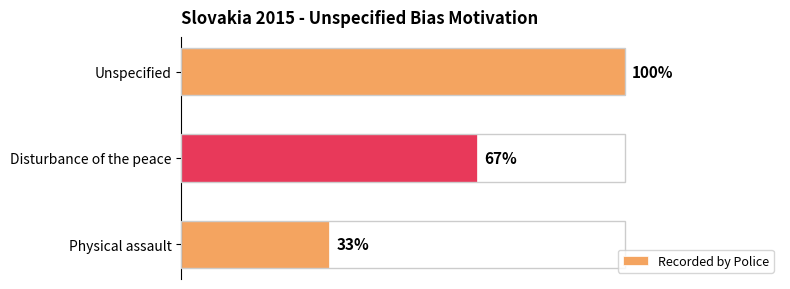

Are the bars horizontal?

Yes